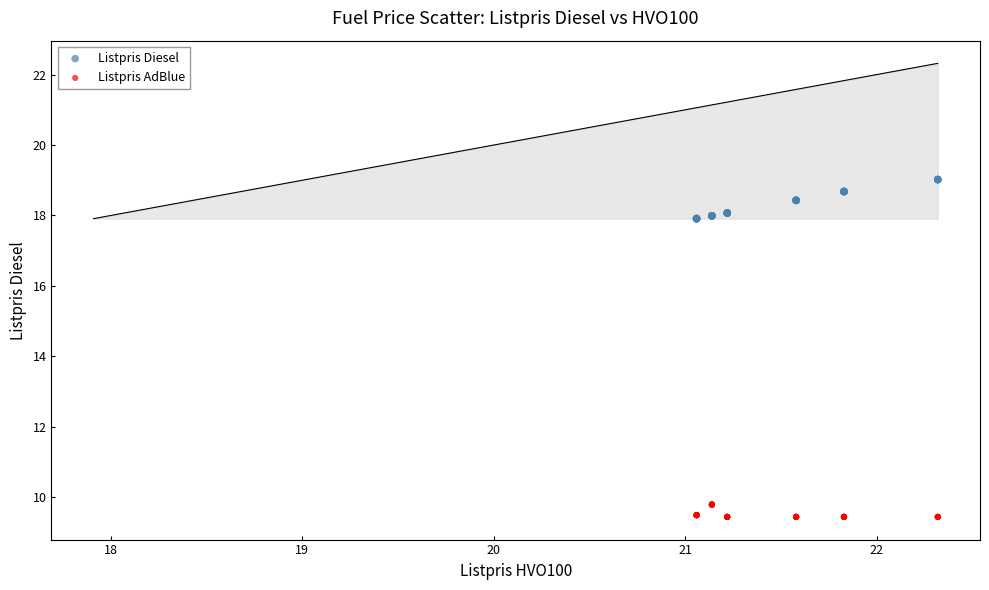

Which series contains the lowest Y value?

Listpris AdBlue